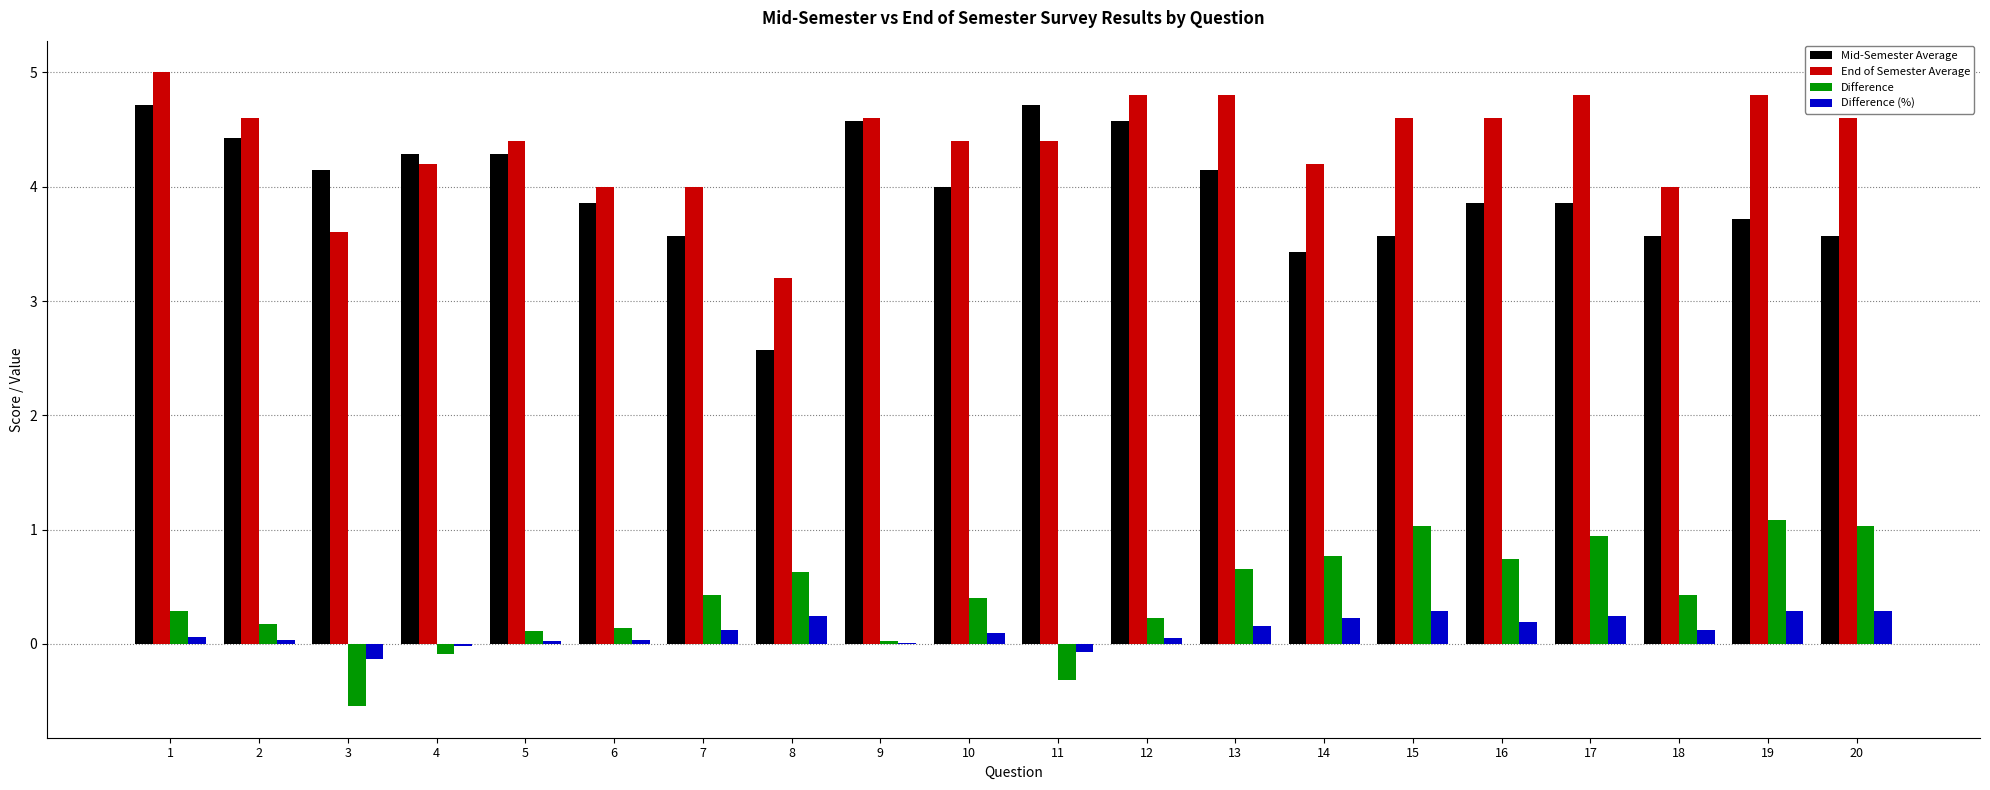

Read the Mid-Semester Average value at 12.

4.6